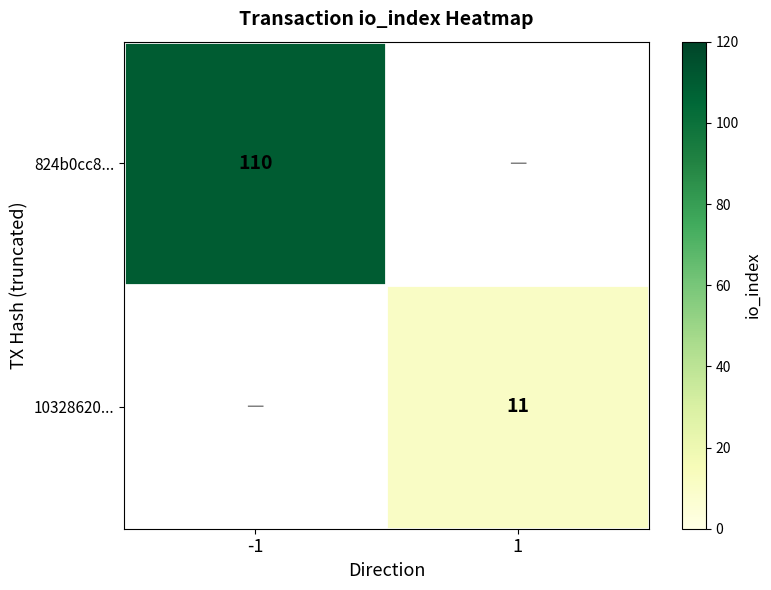

Between -1 and 1, which series saw the biggest shift?

824b0cc8...